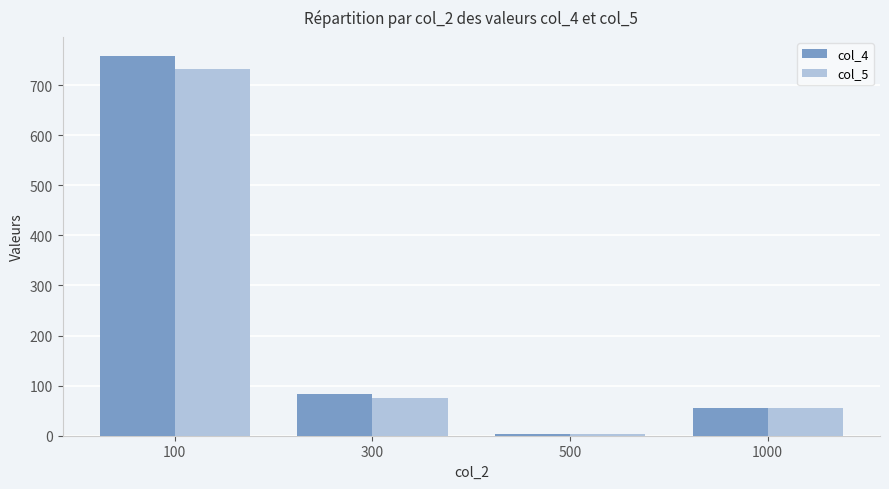

What is the minimum value for col_4?

4